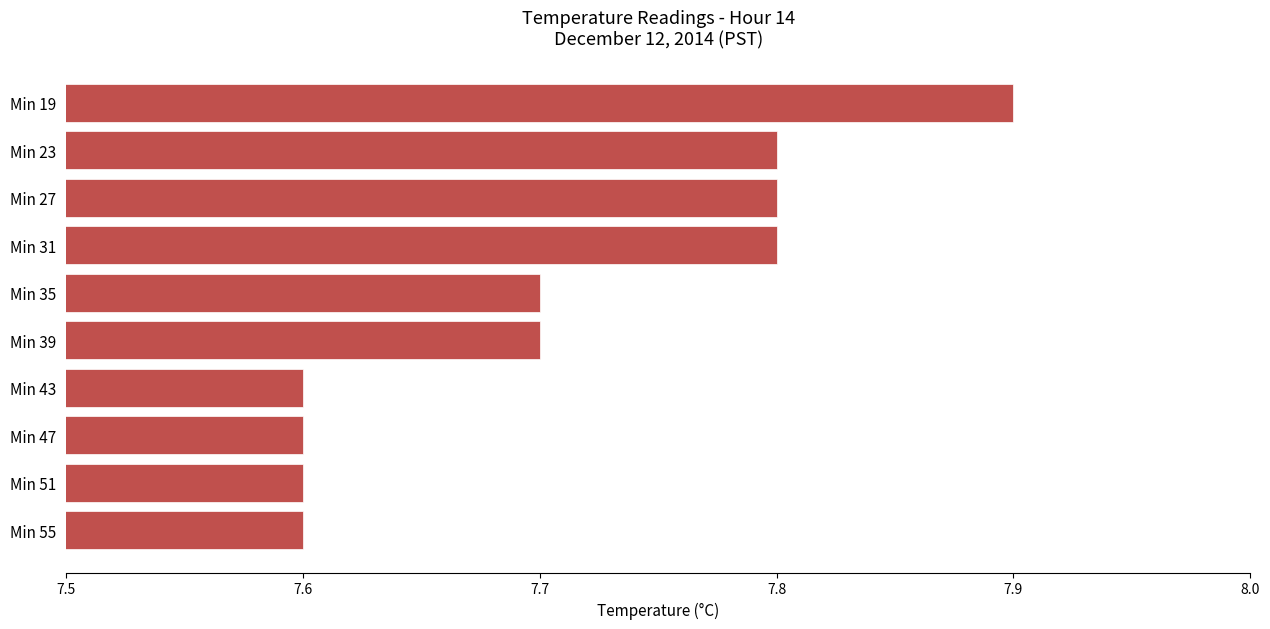

Reading top to bottom, what are all the values shown in this chart?

7.9	7.8	7.8	7.8	7.7	7.7	7.6	7.6	7.6	7.6